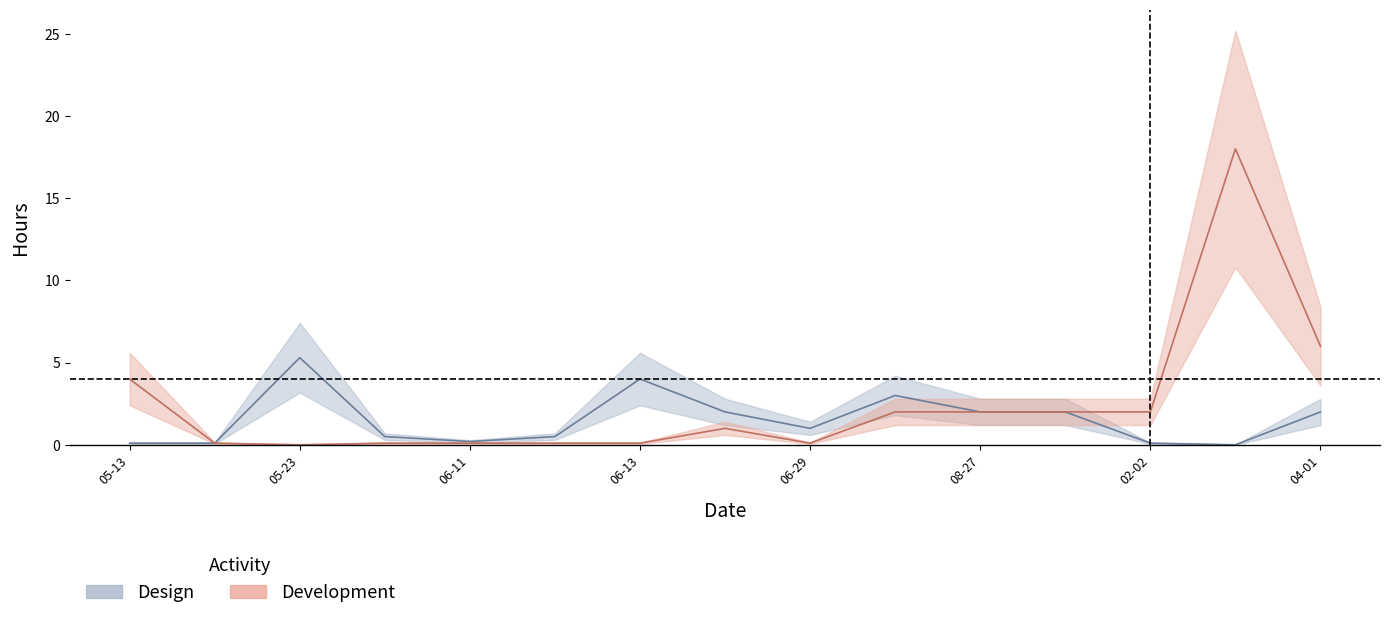

What is the total value across all series at 2021-02-03?

18.0